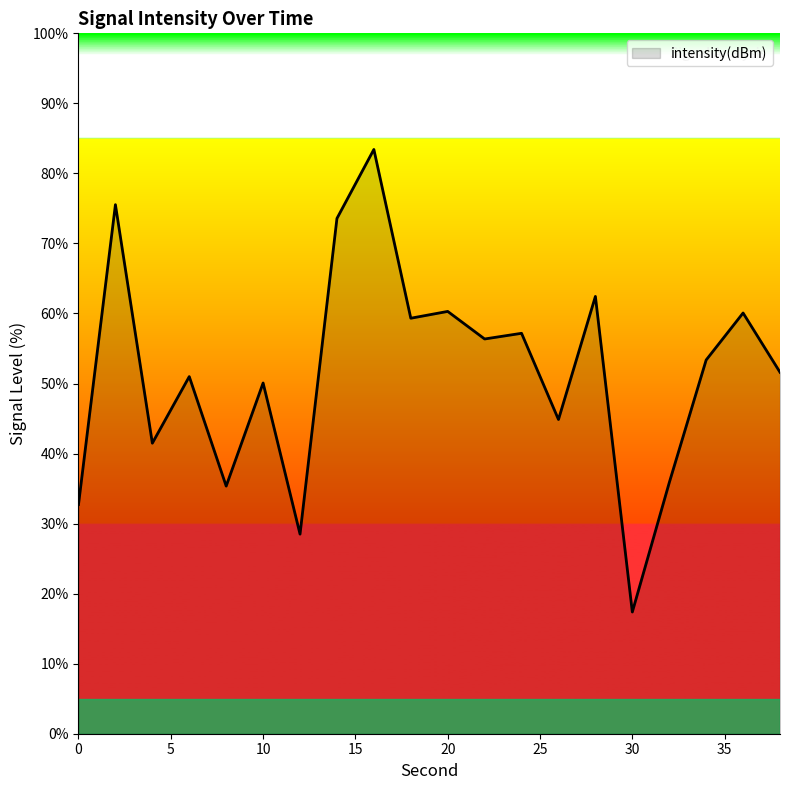

What is the maximum value shown in the chart?

83.4